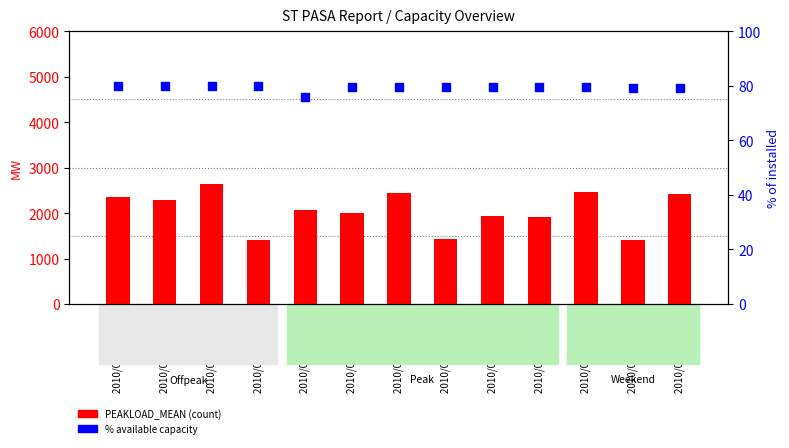

Which series reaches the maximum Y coordinate?

PEAKLOAD_MEAN